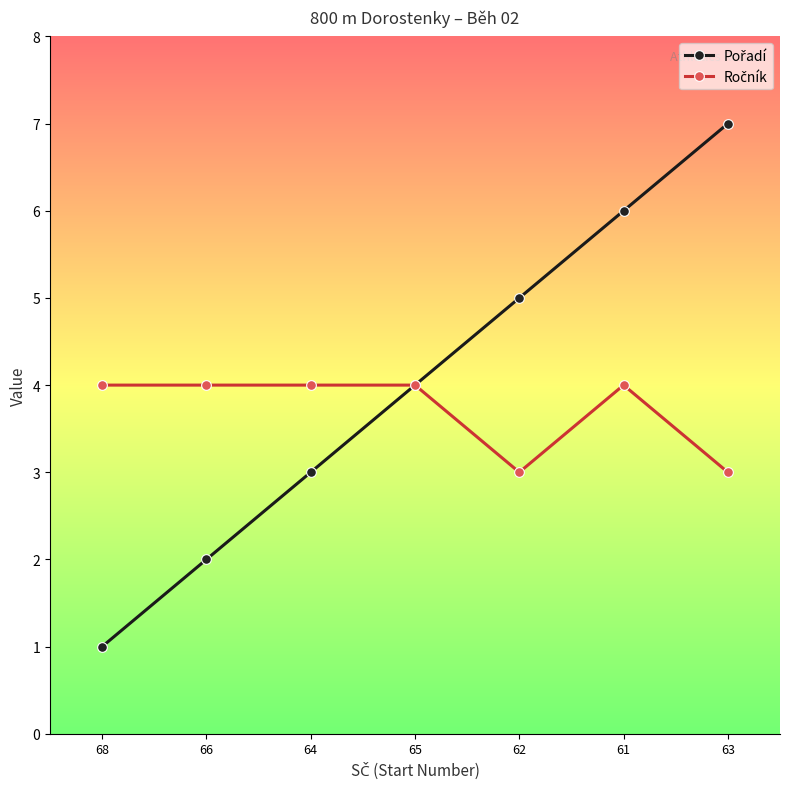

What position from the left is 61?

6